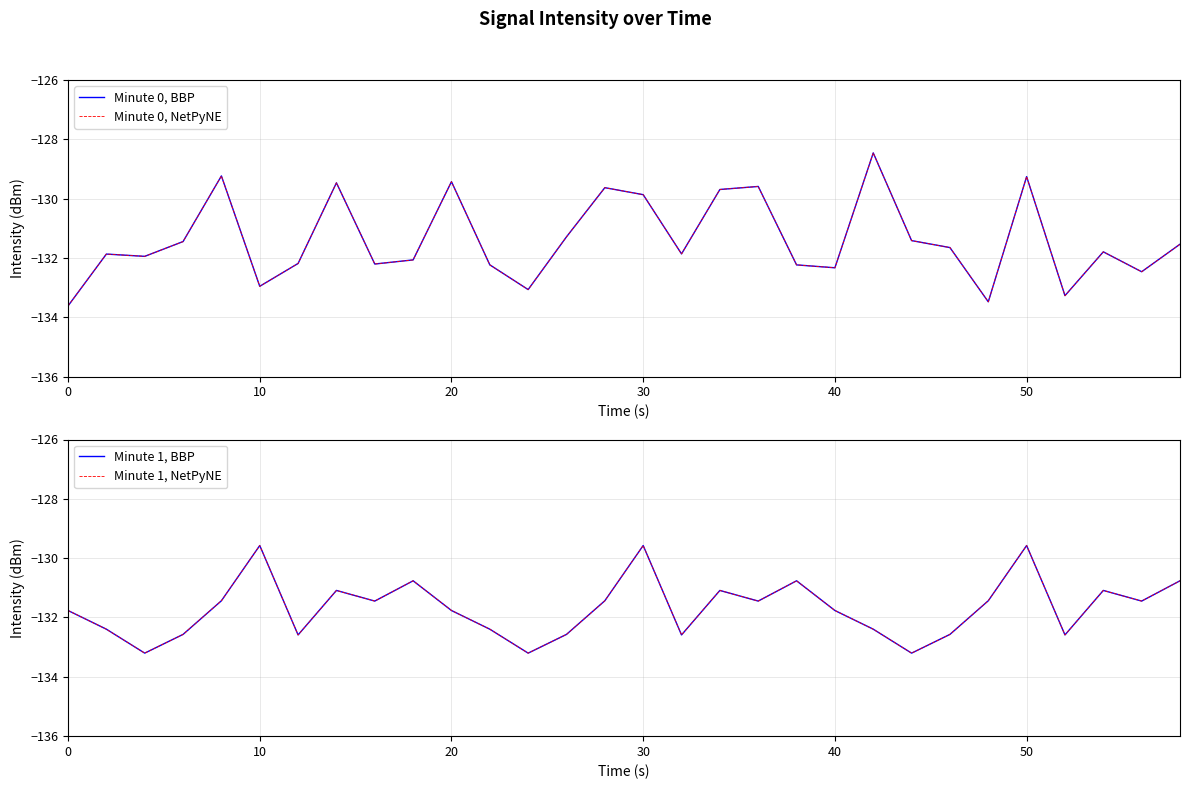

What is the sum of the Minute 0, NetPyNE values at 23 and 17?

-261.3